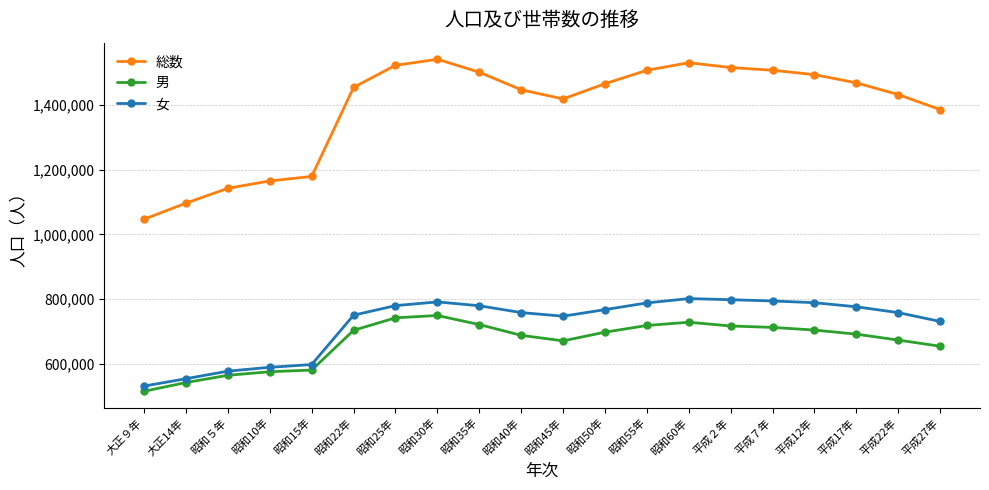

Between 大正９年 and 昭和40年, which series saw the biggest shift?

総数